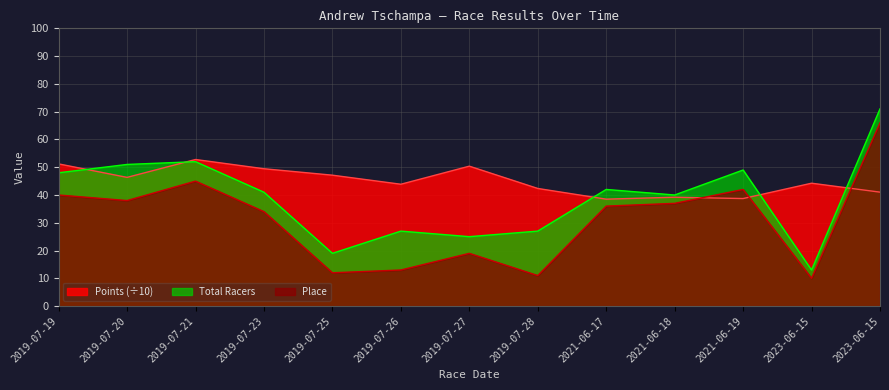

List the series in order of their overall mean, highest first.

Points (÷10), Total Racers, Place